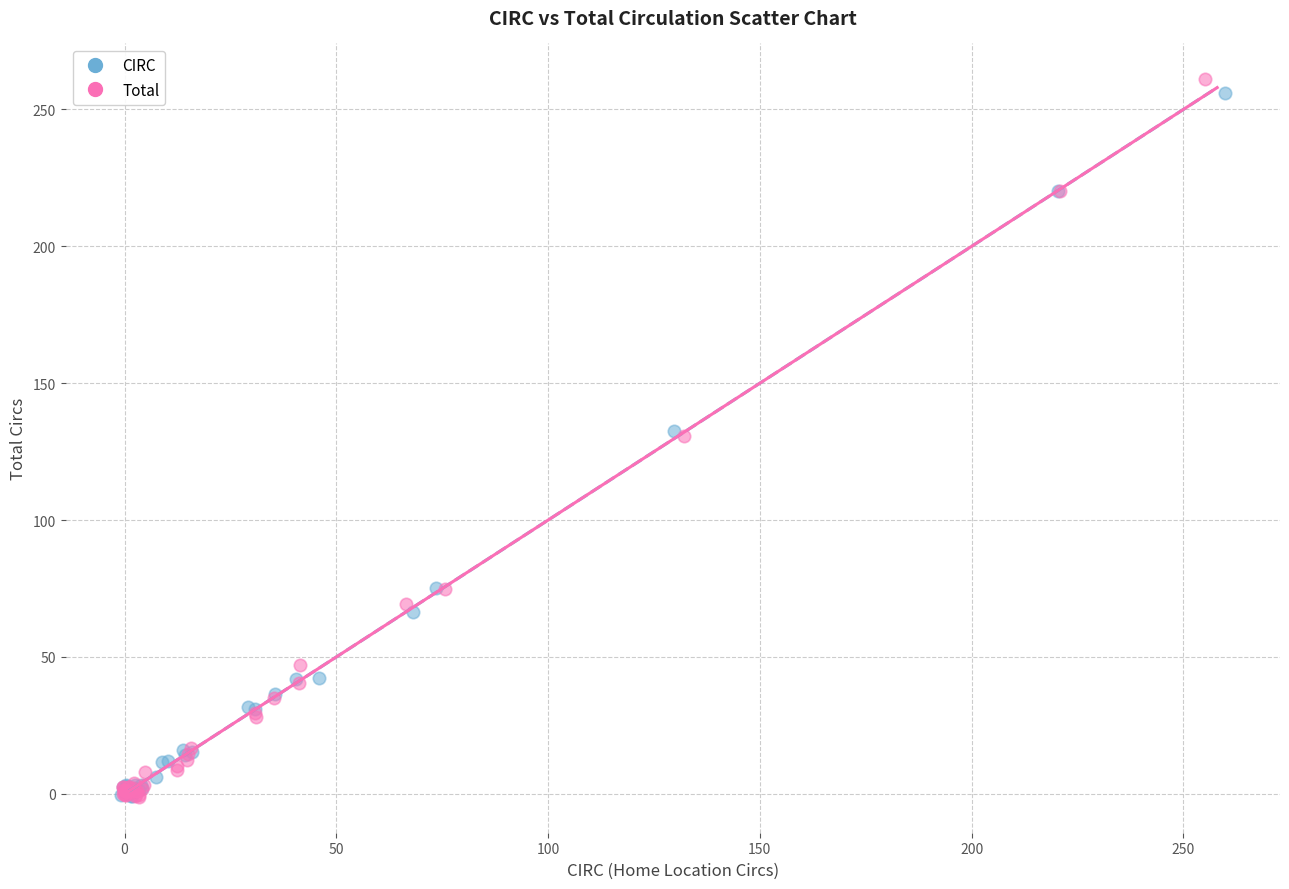

Which series has the largest Y range (max minus min)?

Total